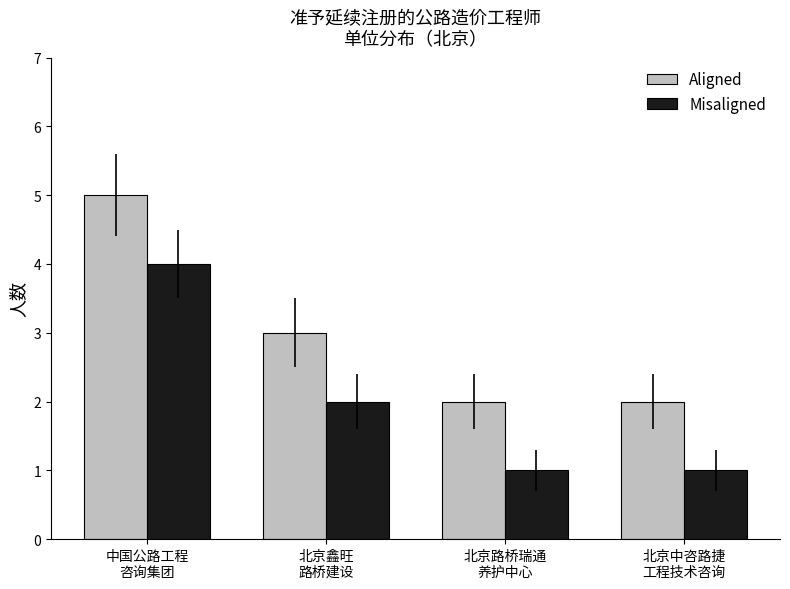

Which label corresponds to the largest value in the chart?

中国公路工程
咨询集团